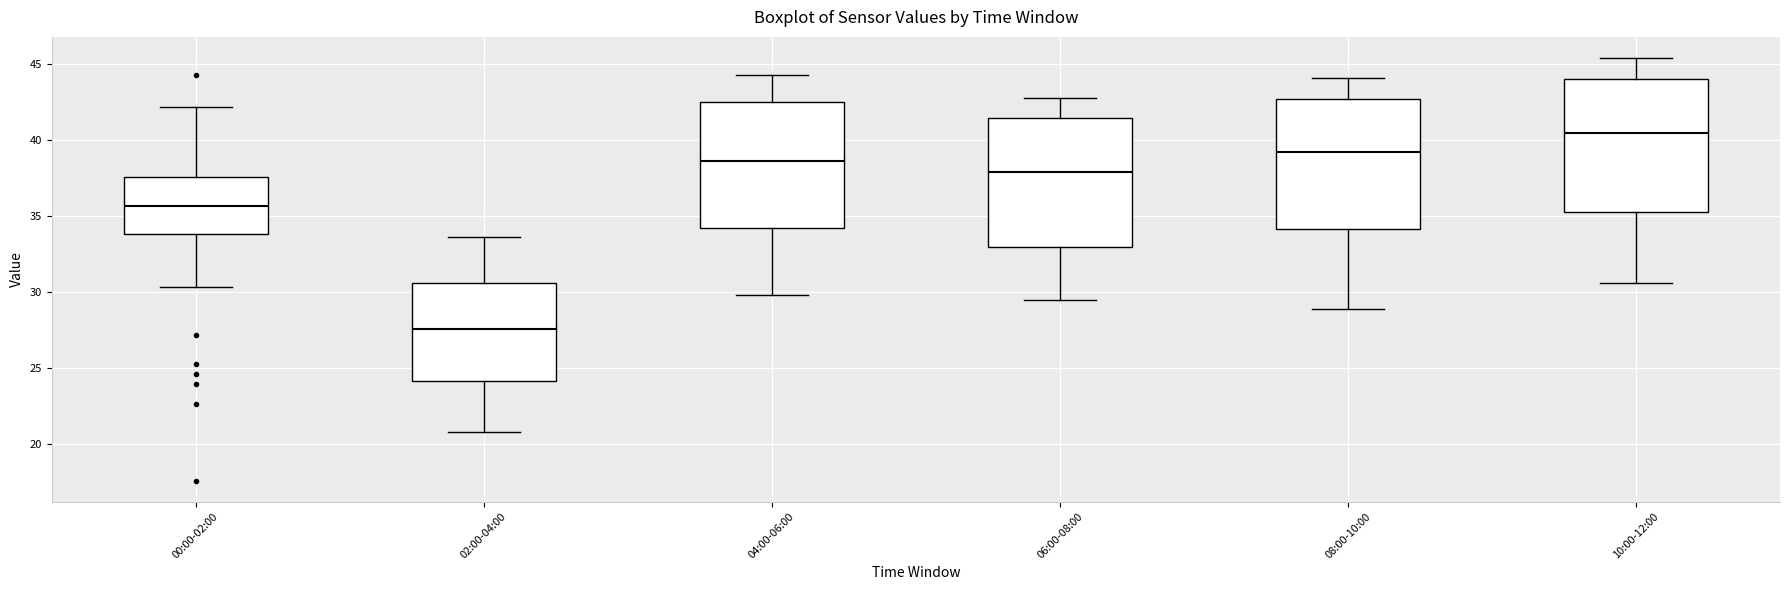

Reading left to right, transcribe this box plot: for each box, give where its median line is, the range the box spans, and where its two whiskers end, as read against the y-axis. The values are not printed on the chart, so give them approximately, as read against the axis.

00:00-02:00: median 35.5, box 34.0 to 37.5, whiskers 30.5 to 42.0
02:00-04:00: median 27.5, box 24.0 to 30.5, whiskers 21.0 to 33.5
04:00-06:00: median 38.5, box 34.0 to 42.5, whiskers 30.0 to 44.5
06:00-08:00: median 38.0, box 33.0 to 41.5, whiskers 29.5 to 43.0
08:00-10:00: median 39.0, box 34.0 to 42.5, whiskers 29.0 to 44.0
10:00-12:00: median 40.5, box 35.5 to 44.0, whiskers 30.5 to 45.5